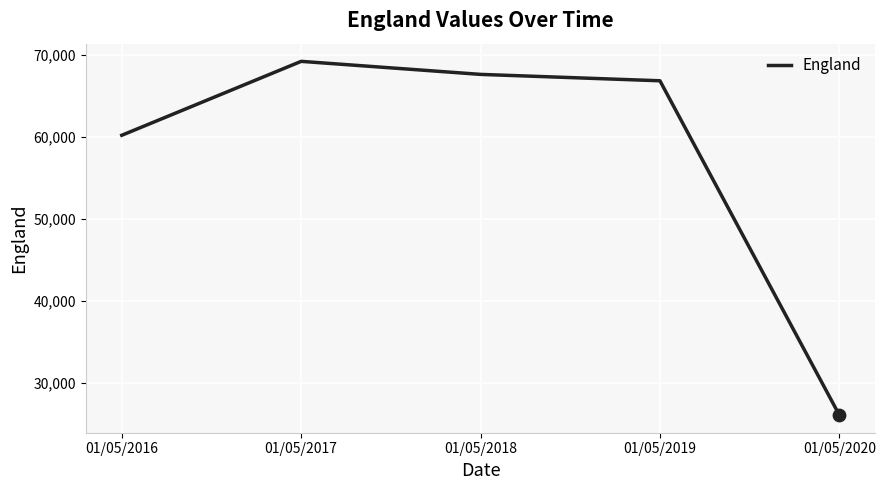

Approximately how many times larger is the value at 01/05/2016 compared to 01/05/2020?

2.3